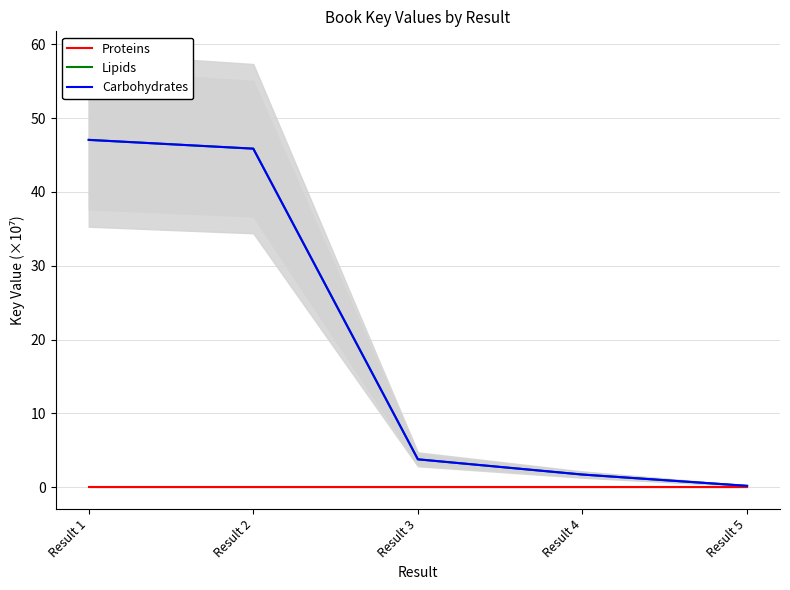

The Lipids series shows 72.5 at Result 1. True or false?

False